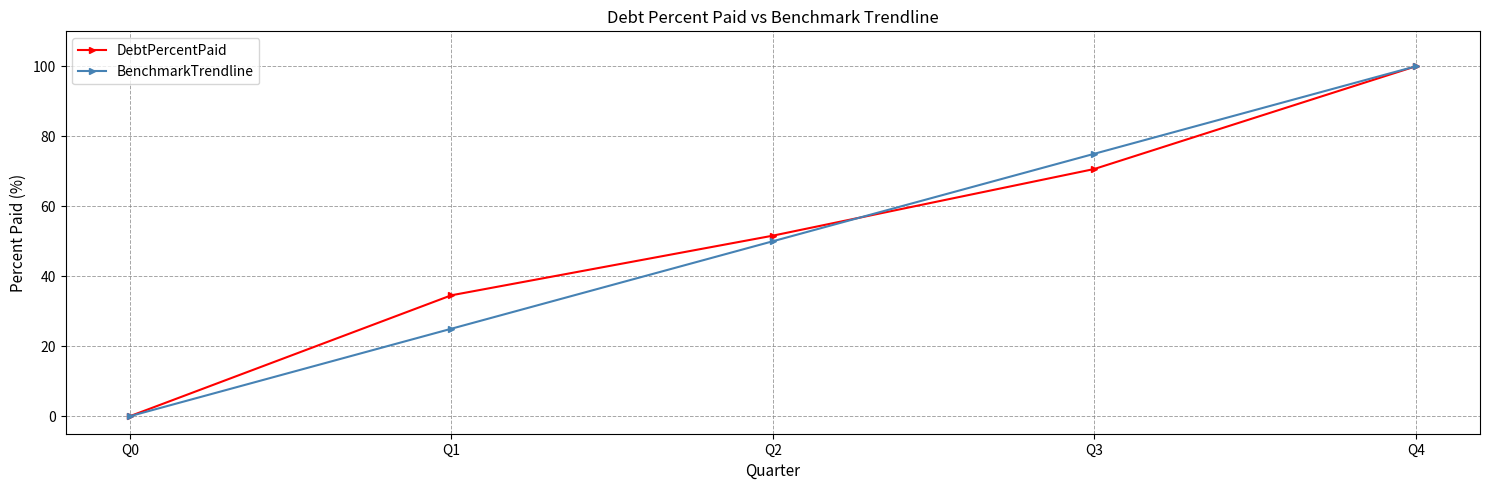

What is the difference between the BenchmarkTrendline values at Q0 and Q3?

75.0